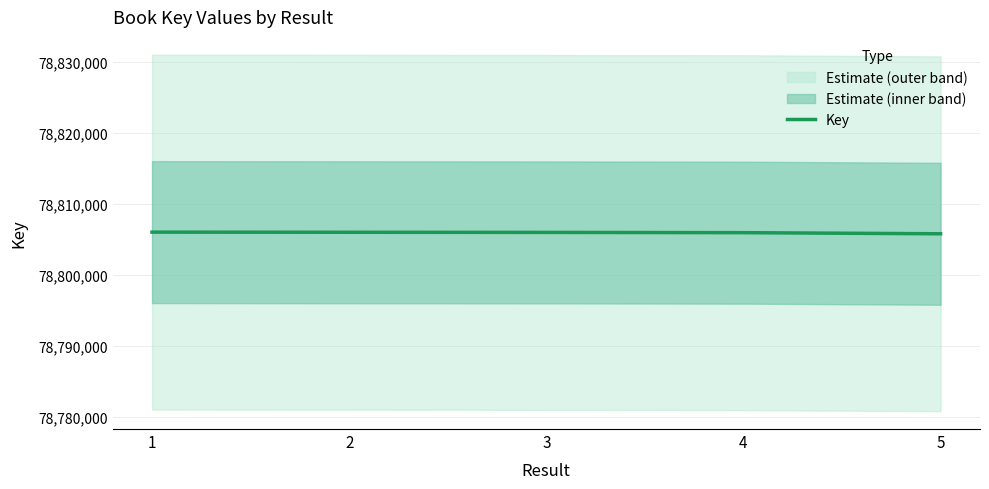

The value at 2 is 78806037. True or false?

True